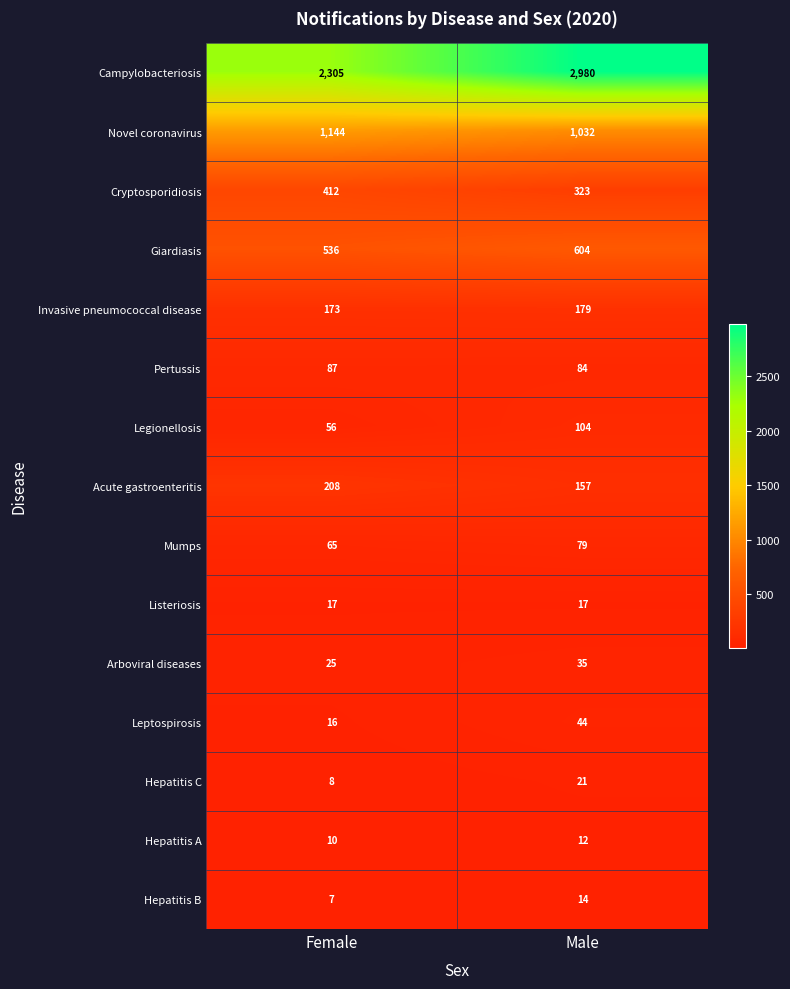

Reading left to right, extract all data points from this chart.

Campylobacteriosis: Female=2305	Male=2980
Novel coronavirus: Female=1144	Male=1032
Cryptosporidiosis: Female=412	Male=323
Giardiasis: Female=536	Male=604
Invasive pneumococcal disease: Female=173	Male=179
Pertussis: Female=87	Male=84
Legionellosis: Female=56	Male=104
Acute gastroenteritis: Female=208	Male=157
Mumps: Female=65	Male=79
Listeriosis: Female=17	Male=17
Arboviral diseases: Female=25	Male=35
Leptospirosis: Female=16	Male=44
Hepatitis C: Female=8	Male=21
Hepatitis A: Female=10	Male=12
Hepatitis B: Female=7	Male=14